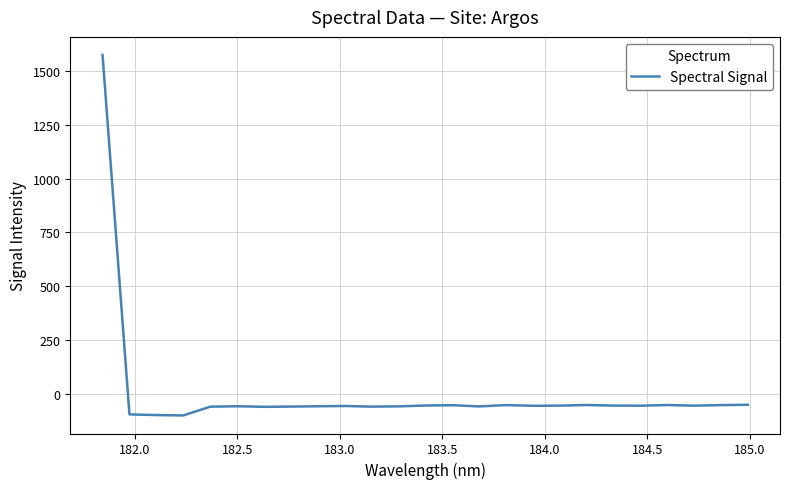

What is the difference between the maximum and minimum values?

1676.0